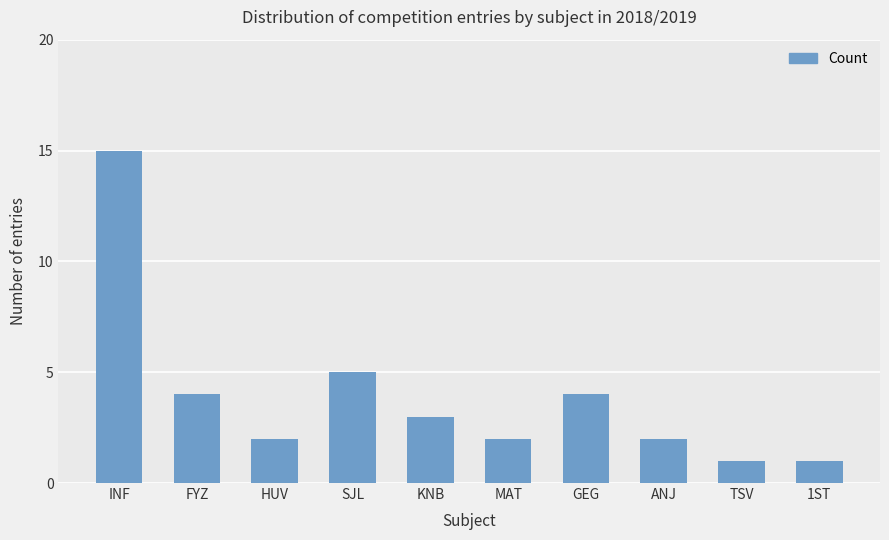

Approximately how many times larger is the value at ANJ compared to GEG?

0.5